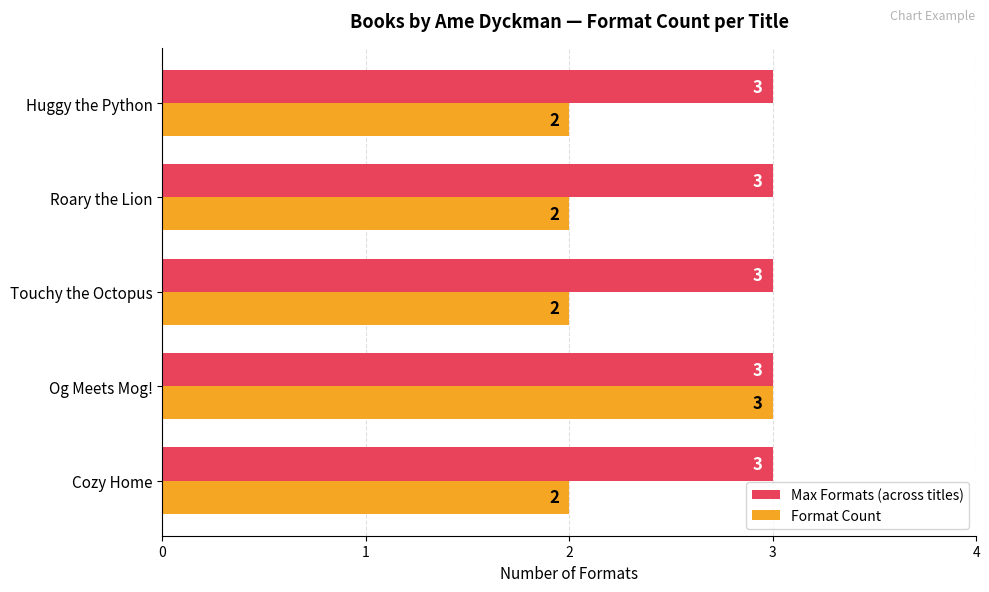

Rank the series by their average value, from lowest to highest.

Format Count, Max Formats (across titles)